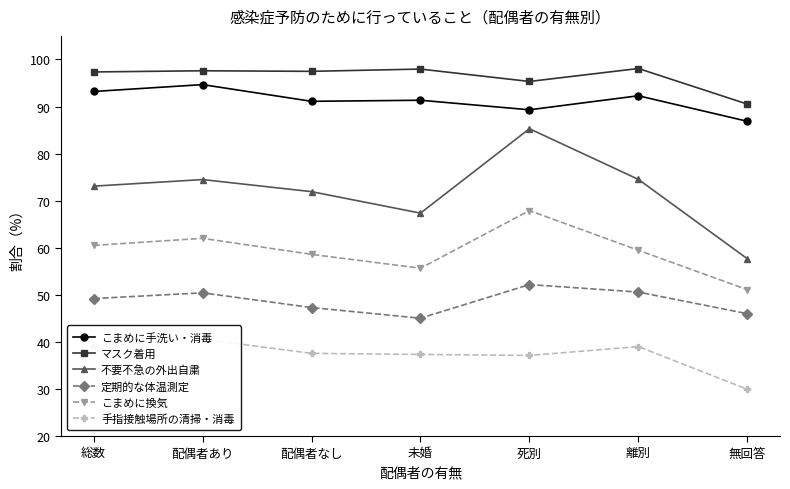

The value of マスク着用 at 死別 is 95.3. True or false?

True